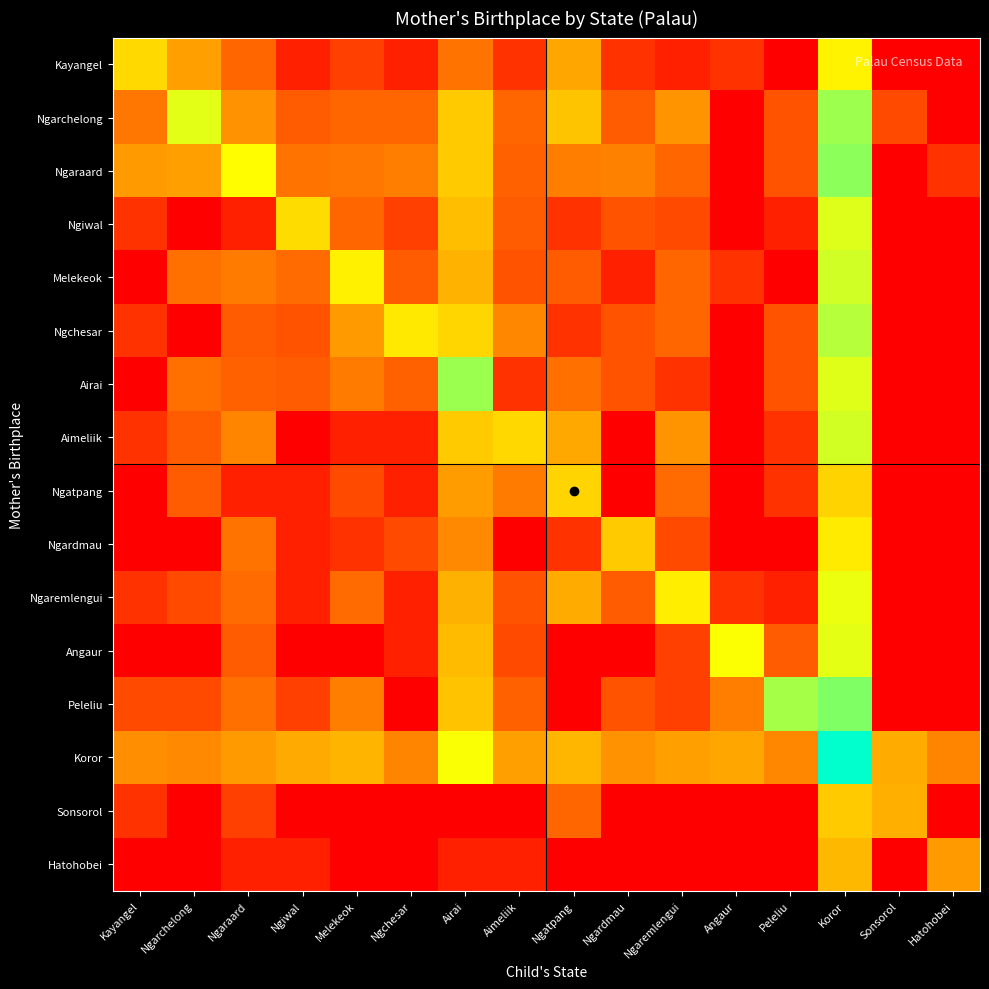

Reading left to right, extract all data points from this chart.

Kayangel: Kayangel=4.6	Ngarchelong=3.4	Ngaraard=2.2	Ngiwal=0.7	Melekeok=1.4	Ngchesar=0.7	Airai=2.5	Aimeliik=1.1	Ngatpang=3.6	Ngardmau=1.1	Ngaremlengui=0.7	Angaur=1.1	Peleliu=0.0	Koror=5.2	Sonsorol=0.0	Hatohobei=0.0
Ngarchelong: Kayangel=2.6	Ngarchelong=5.7	Ngaraard=3.1	Ngiwal=1.9	Melekeok=2.2	Ngchesar=2.2	Airai=4.3	Aimeliik=2.2	Ngatpang=4.2	Ngardmau=1.9	Ngaremlengui=3.2	Angaur=0.0	Peleliu=1.8	Koror=6.5	Sonsorol=1.6	Hatohobei=0.0
Ngaraard: Kayangel=3.3	Ngarchelong=3.4	Ngaraard=5.4	Ngiwal=2.5	Melekeok=2.6	Ngchesar=2.7	Airai=4.3	Aimeliik=2.1	Ngatpang=2.7	Ngardmau=2.8	Ngaremlengui=2.2	Angaur=0.0	Peleliu=1.8	Koror=6.7	Sonsorol=0.0	Hatohobei=1.1
Ngiwal: Kayangel=1.1	Ngarchelong=0.0	Ngaraard=0.7	Ngiwal=4.7	Melekeok=2.2	Ngchesar=1.4	Airai=4.1	Aimeliik=1.9	Ngatpang=1.1	Ngardmau=1.8	Ngaremlengui=1.6	Angaur=0.0	Peleliu=0.7	Koror=5.8	Sonsorol=0.0	Hatohobei=0.0
Melekeok: Kayangel=0.0	Ngarchelong=2.4	Ngaraard=2.6	Ngiwal=2.3	Melekeok=5.2	Ngchesar=1.9	Airai=3.8	Aimeliik=1.8	Ngatpang=1.9	Ngardmau=0.7	Ngaremlengui=2.2	Angaur=1.1	Peleliu=0.0	Koror=5.9	Sonsorol=0.0	Hatohobei=0.0
Ngchesar: Kayangel=1.1	Ngarchelong=0.0	Ngaraard=1.9	Ngiwal=1.8	Melekeok=3.3	Ngchesar=5.0	Airai=4.6	Aimeliik=2.9	Ngatpang=1.1	Ngardmau=1.8	Ngaremlengui=2.2	Angaur=0.0	Peleliu=1.8	Koror=6.2	Sonsorol=0.0	Hatohobei=0.0
Airai: Kayangel=0.0	Ngarchelong=2.4	Ngaraard=2.1	Ngiwal=1.9	Melekeok=2.6	Ngchesar=2.1	Airai=6.5	Aimeliik=1.1	Ngatpang=2.4	Ngardmau=1.8	Ngaremlengui=1.1	Angaur=0.0	Peleliu=1.8	Koror=5.8	Sonsorol=0.0	Hatohobei=0.0
Aimeliik: Kayangel=1.1	Ngarchelong=1.9	Ngaraard=2.8	Ngiwal=0.0	Melekeok=0.7	Ngchesar=0.7	Airai=4.3	Aimeliik=4.6	Ngatpang=3.6	Ngardmau=0.0	Ngaremlengui=3.2	Angaur=0.0	Peleliu=1.1	Koror=5.9	Sonsorol=0.0	Hatohobei=0.0
Ngatpang: Kayangel=0.0	Ngarchelong=1.9	Ngaraard=0.7	Ngiwal=0.7	Melekeok=1.6	Ngchesar=0.7	Airai=3.3	Aimeliik=2.6	Ngatpang=4.5	Ngardmau=0.0	Ngaremlengui=2.3	Angaur=0.0	Peleliu=1.1	Koror=4.5	Sonsorol=0.0	Hatohobei=0.0
Ngardmau: Kayangel=0.0	Ngarchelong=0.0	Ngaraard=2.5	Ngiwal=0.7	Melekeok=1.1	Ngchesar=1.6	Airai=2.9	Aimeliik=0.0	Ngatpang=1.1	Ngardmau=4.3	Ngaremlengui=1.6	Angaur=0.0	Peleliu=0.0	Koror=5.0	Sonsorol=0.0	Hatohobei=0.0
Ngaremlengui: Kayangel=1.1	Ngarchelong=1.6	Ngaraard=2.3	Ngiwal=0.7	Melekeok=2.3	Ngchesar=0.7	Airai=3.8	Aimeliik=1.8	Ngatpang=3.7	Ngardmau=1.9	Ngaremlengui=5.1	Angaur=1.1	Peleliu=0.7	Koror=5.6	Sonsorol=0.0	Hatohobei=0.0
Angaur: Kayangel=0.0	Ngarchelong=0.0	Ngaraard=1.9	Ngiwal=0.0	Melekeok=0.0	Ngchesar=0.7	Airai=4.0	Aimeliik=1.6	Ngatpang=0.0	Ngardmau=0.0	Ngaremlengui=1.4	Angaur=5.5	Peleliu=1.9	Koror=5.7	Sonsorol=0.0	Hatohobei=0.0
Peleliu: Kayangel=1.6	Ngarchelong=1.6	Ngaraard=2.4	Ngiwal=1.4	Melekeok=2.7	Ngchesar=0.0	Airai=4.2	Aimeliik=2.1	Ngatpang=0.0	Ngardmau=1.8	Ngaremlengui=1.4	Angaur=2.7	Peleliu=6.4	Koror=6.8	Sonsorol=0.0	Hatohobei=0.0
Koror: Kayangel=3.0	Ngarchelong=2.9	Ngaraard=3.3	Ngiwal=3.6	Melekeok=3.9	Ngchesar=2.8	Airai=5.5	Aimeliik=3.4	Ngatpang=3.9	Ngardmau=3.1	Ngaremlengui=3.4	Angaur=3.6	Peleliu=2.9	Koror=8.2	Sonsorol=3.7	Hatohobei=2.8
Sonsorol: Kayangel=1.1	Ngarchelong=0.0	Ngaraard=1.4	Ngiwal=0.0	Melekeok=0.0	Ngchesar=0.0	Airai=0.0	Aimeliik=0.0	Ngatpang=2.2	Ngardmau=0.0	Ngaremlengui=0.0	Angaur=0.0	Peleliu=0.0	Koror=4.3	Sonsorol=3.8	Hatohobei=0.0
Hatohobei: Kayangel=0.0	Ngarchelong=0.0	Ngaraard=0.7	Ngiwal=0.7	Melekeok=0.0	Ngchesar=0.0	Airai=0.7	Aimeliik=0.7	Ngatpang=0.0	Ngardmau=0.0	Ngaremlengui=0.0	Angaur=0.0	Peleliu=0.0	Koror=3.9	Sonsorol=0.0	Hatohobei=3.3